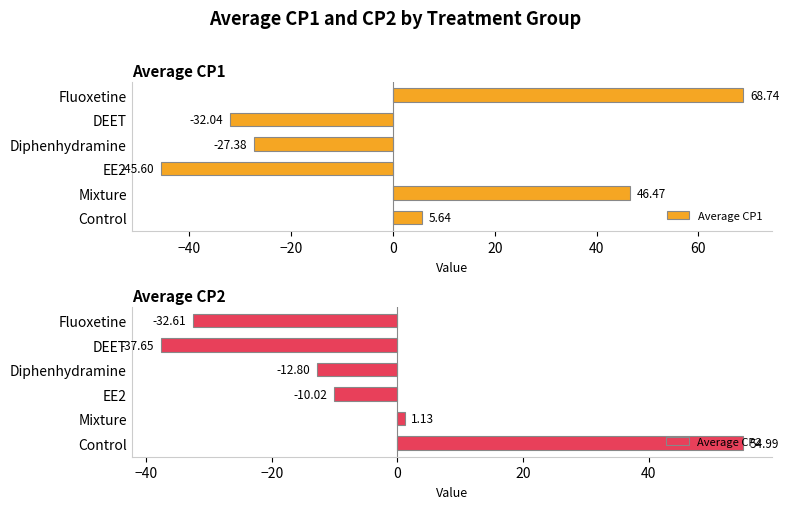

List the labels in order of Average CP2 value, largest first.

Control, Mixture, EE2, Diphenhydramine, Fluoxetine, DEET